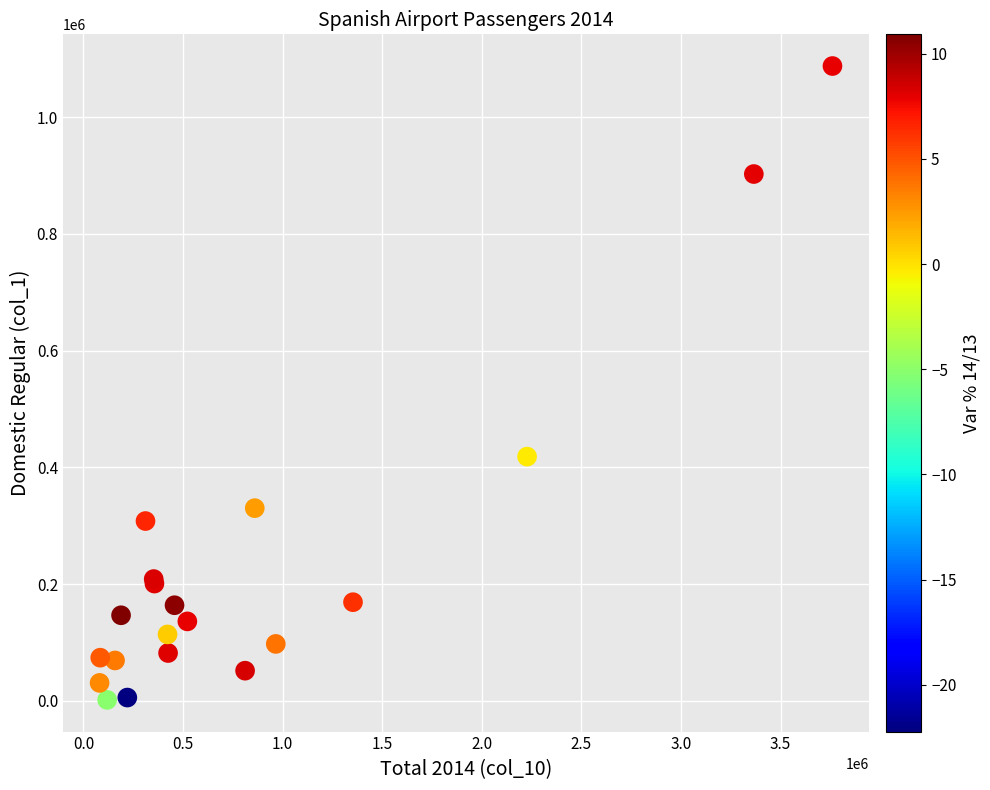

What Y value in the scatter plot is closest to 544636?

418485